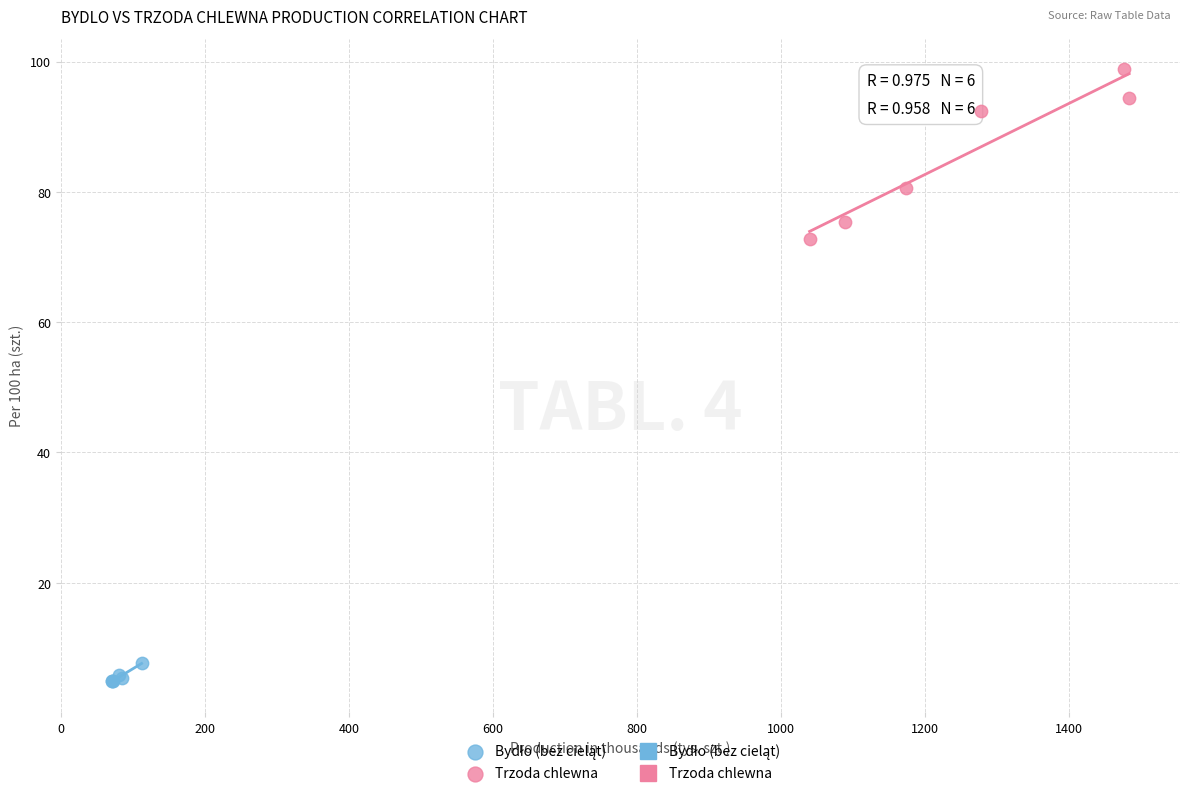

Which series has the largest Y range (max minus min)?

Trzoda chlewna